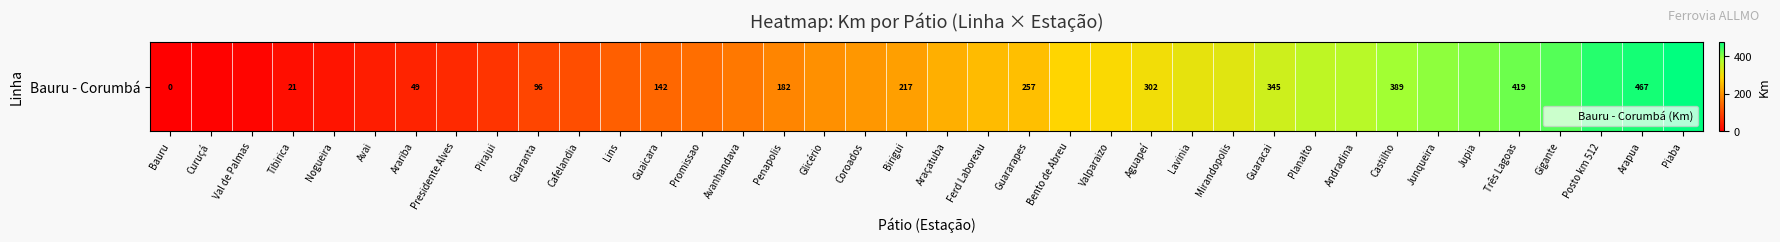

Rank the categories by value from lowest to highest.

Bauru, Curuçá, Val de Palmas, Tibirica, Nogueira, Avai, Arariba, Presidente Alves, Pirajui, Guaranta, Cafelandia, Lins, Guaicara, Promissao, Avanhandava, Penapolis, Glicério, Coroados, Birigui, Araçatuba, Ferd Laboreau, Guararapes, Bento de Abreu, Valparaizo, Aguapeí, Lavinia, Mirandopolis, Guaracai, Planalto, Andradina, Castilho, Junqueira, Jupia, Três Lagoas, Gigante, Posto km 512, Arapua, Piaba